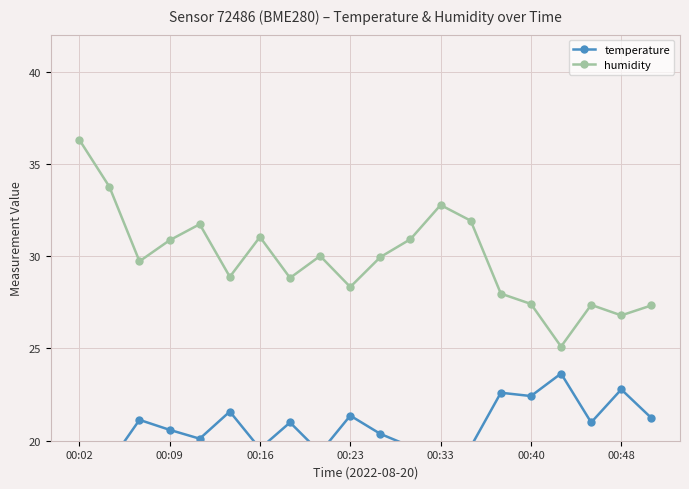

Rank the series by their maximum value, from highest to lowest.

humidity, temperature